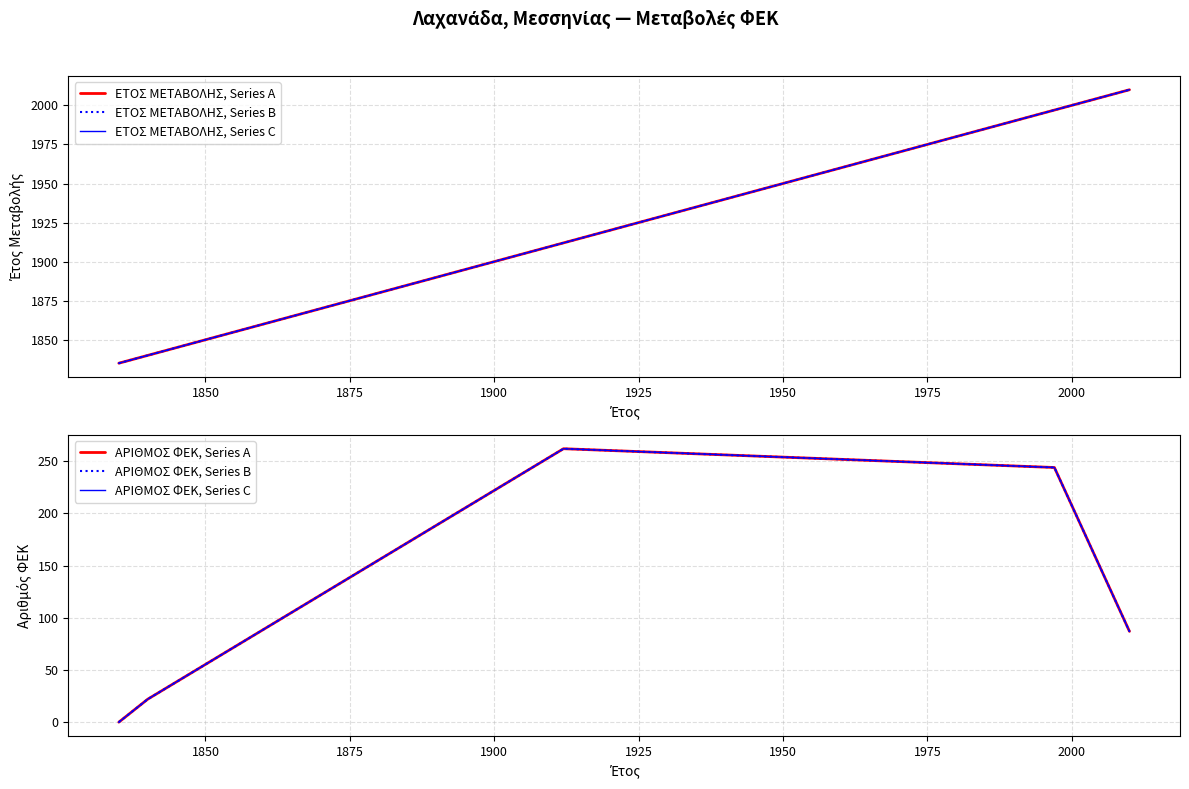

Is this an area chart (filled region under the line)?

No